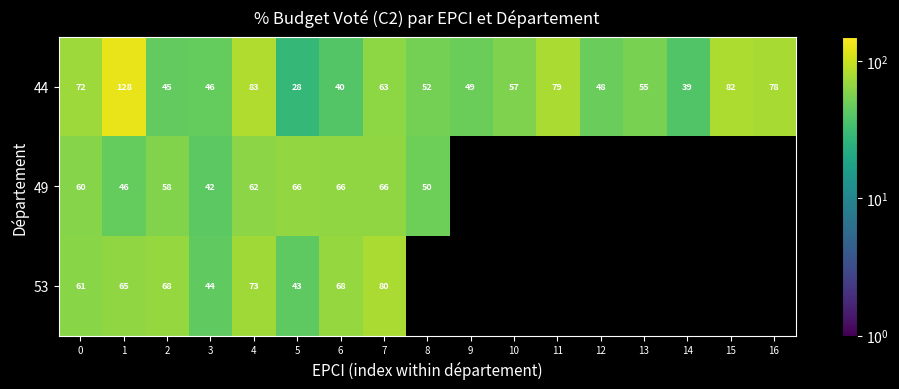

Is the value of 53 at 4 greater than the value of 44 at 4?

No